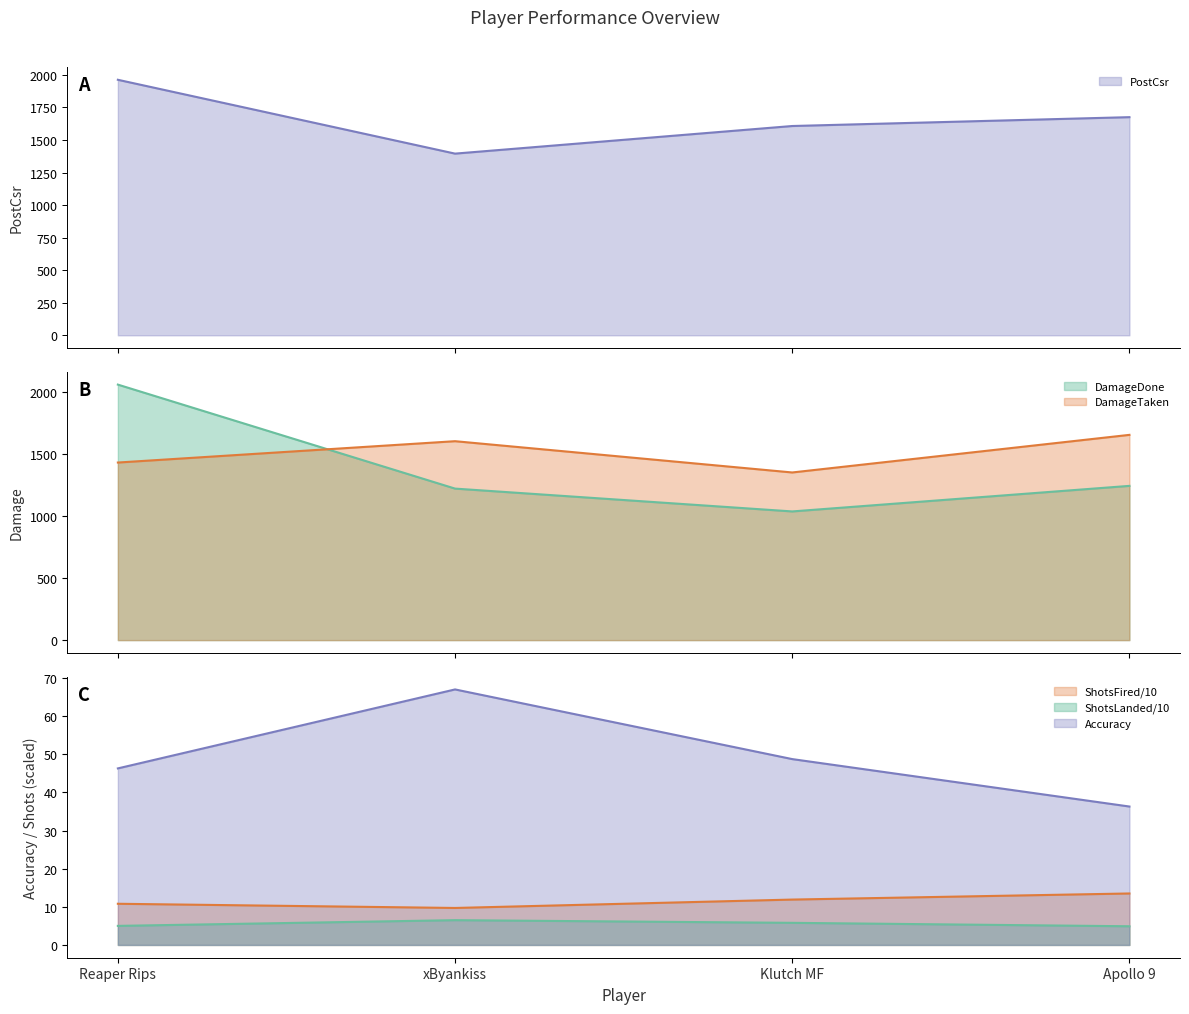

Rank the series at Klutch MF from lowest to highest value.

ShotsLanded, ShotsFired, Accuracy, DamageDone, DamageTaken, PostCsr